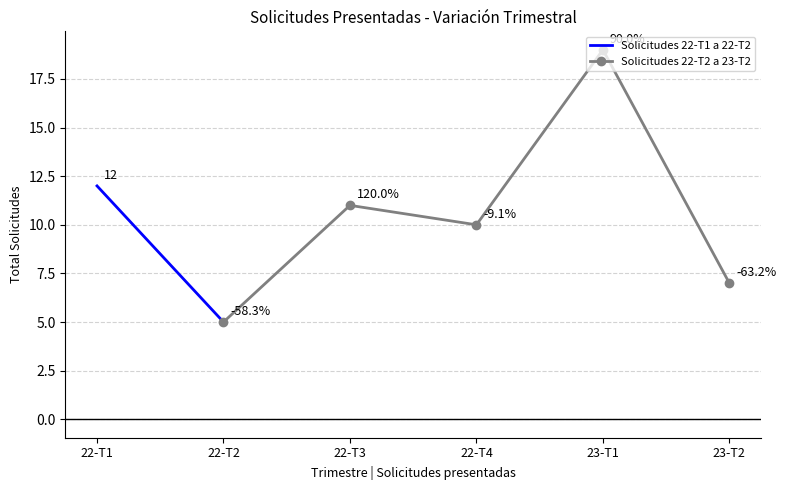

What is the minimum value for Solicitudes 22-T2 a 23-T2?

5